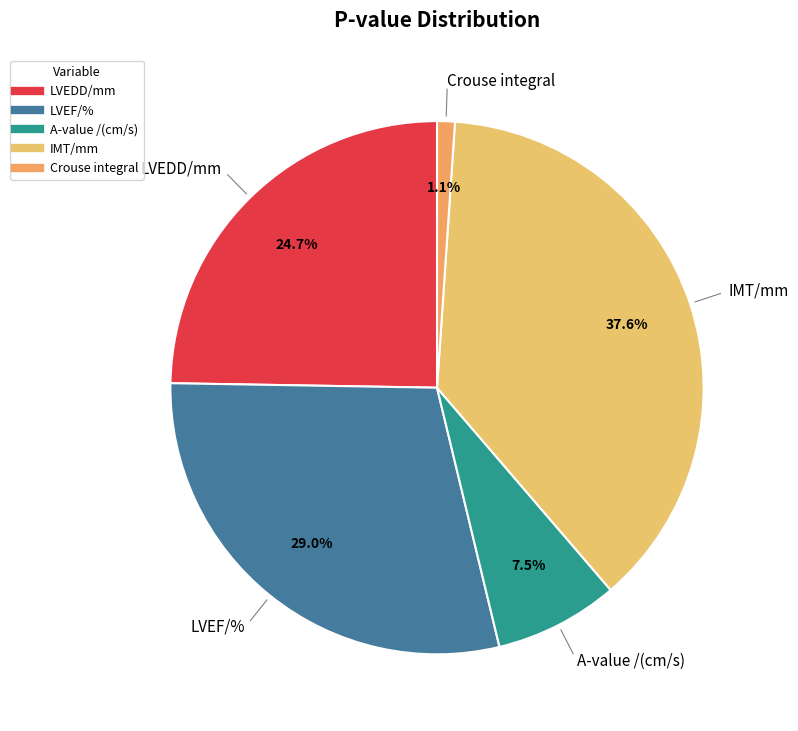

The LVEDD/mm slice represents 25% of the pie. True or false?

True